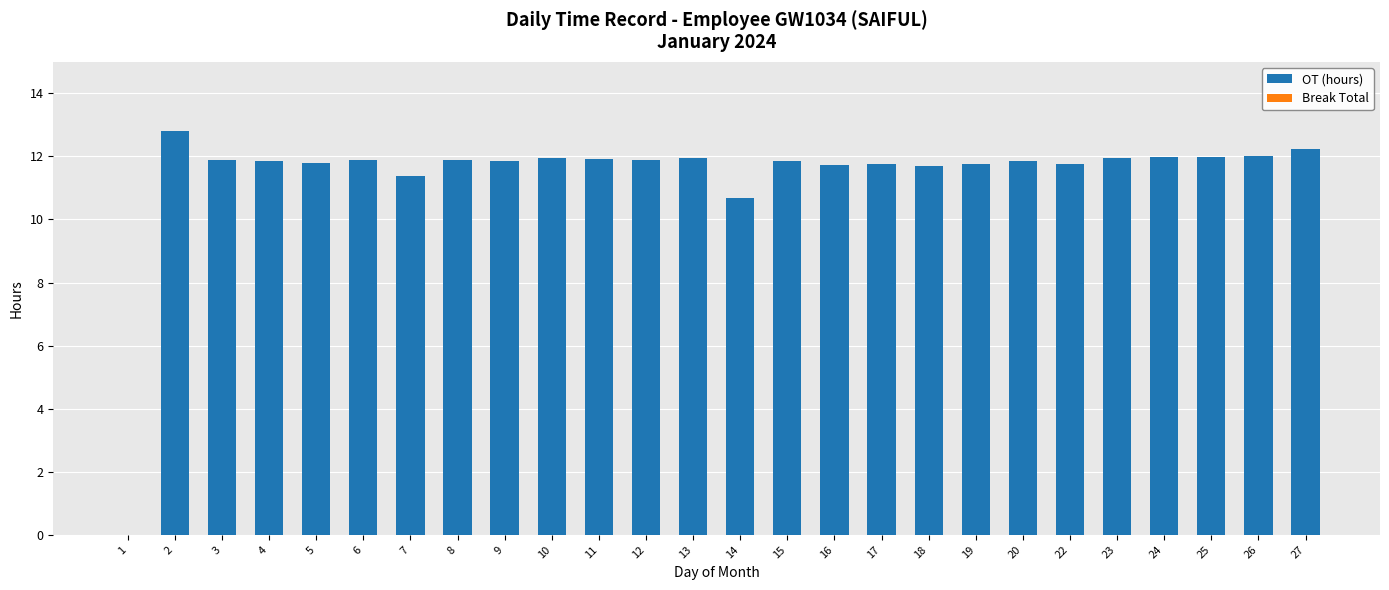

Count the number of categories in the chart.

26